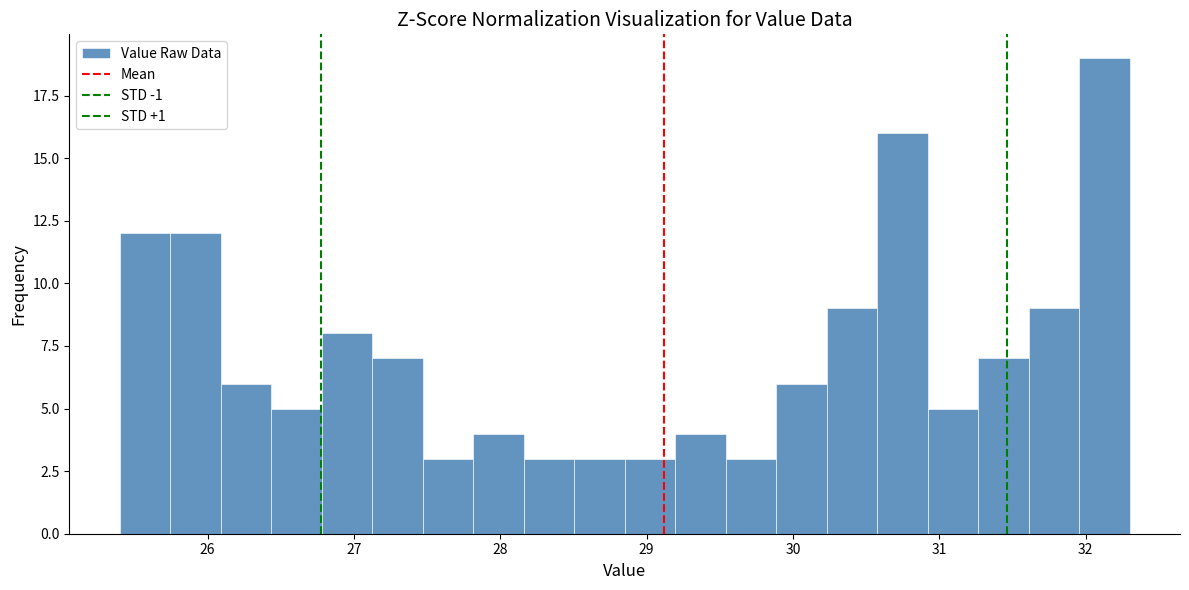

Read against the x-axis, roughly where is the centre of the tallest bar?

32.1